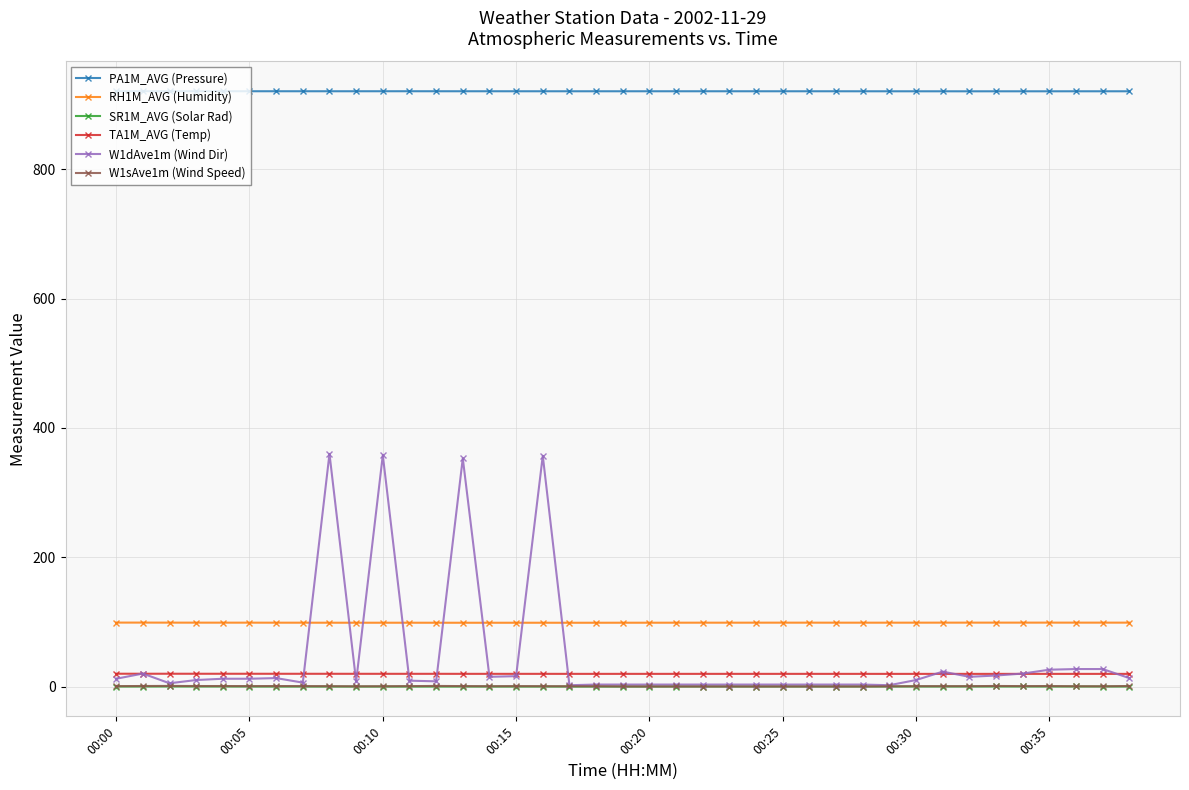

What is the value of the TA1M_AVG (Temp) point at the 30th from the left?

19.5